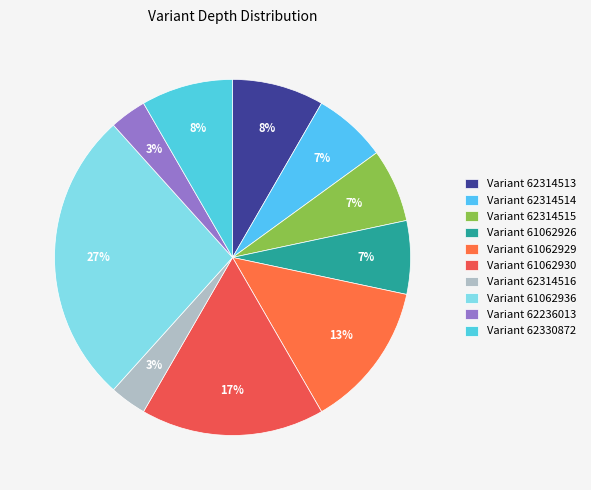

Count the number of slices in the pie.

10